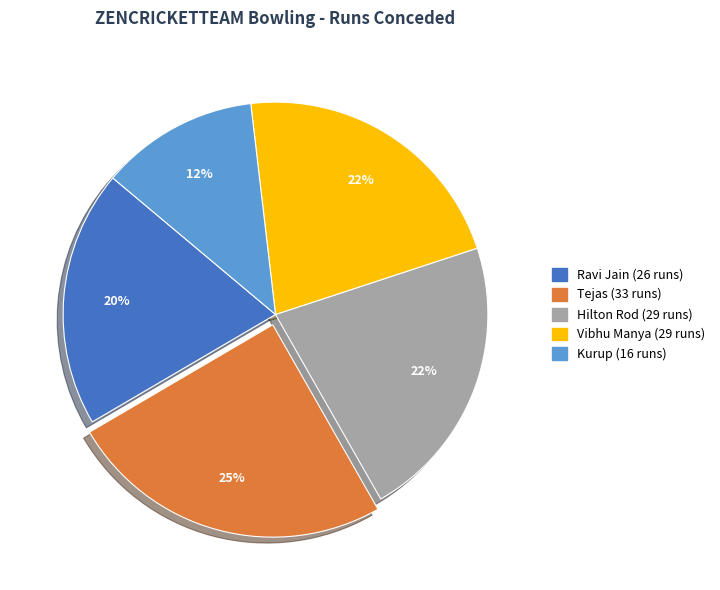

To the nearest percent, what percentage of the pie is Tejas?

25%